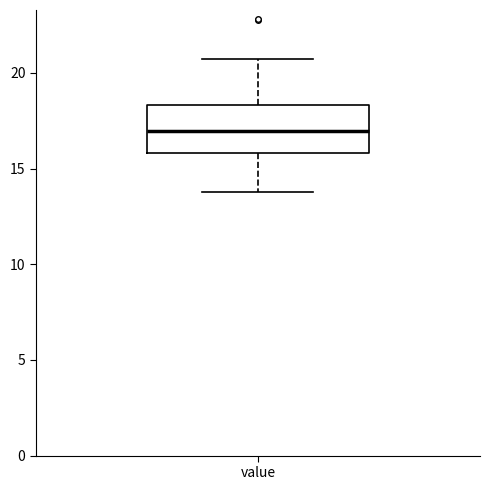

Transcribe this box plot: give where the median line is, the range the box spans, and where the two whiskers end, as read against the y-axis. The values are not printed on the chart, so give them approximately, as read against the axis.

median 17.0, box 16.0 to 18.5, whiskers 14.0 to 20.5